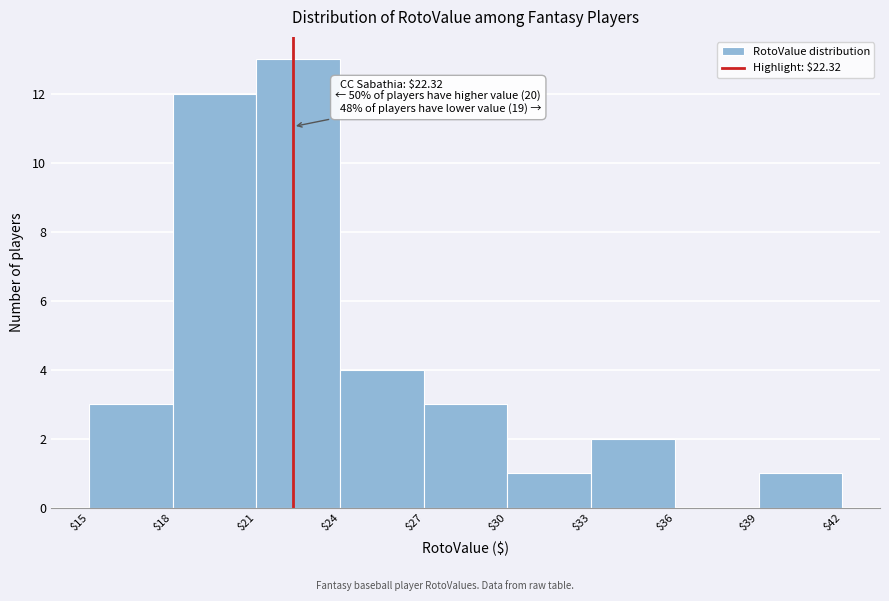

Over which range of the x-axis is the bar tallest?

$21 to $24